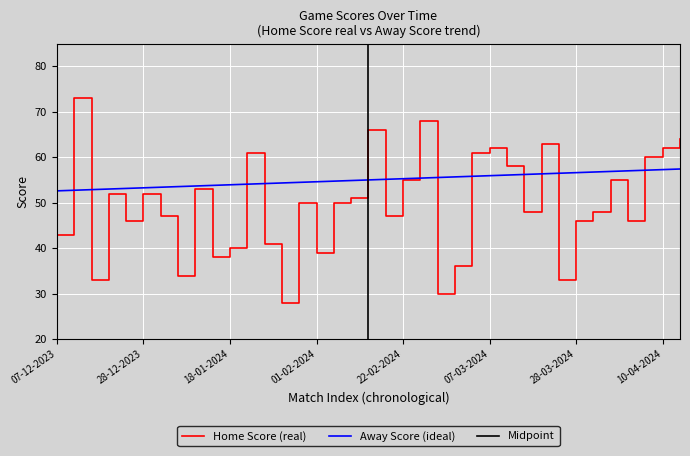

What is the minimum value for Away Score (ideal)?

52.6